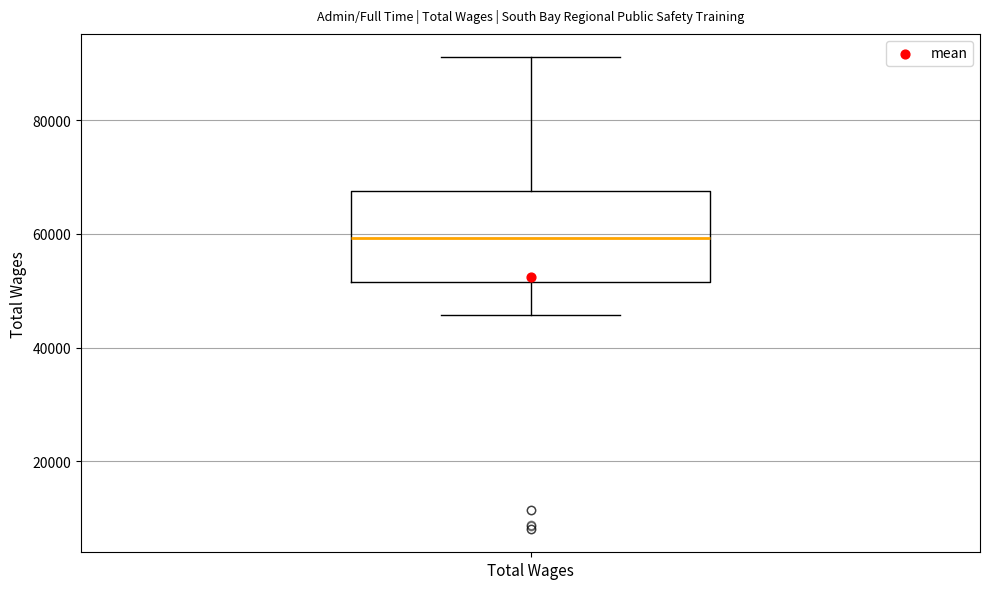

Read this box plot against the y-axis: the position of the median line, the range covered by the box, and the ends of both whiskers. The values are not printed on the chart, so give them approximately, as read against the axis.

median 60000, box 52000 to 68000, whiskers 46000 to 92000